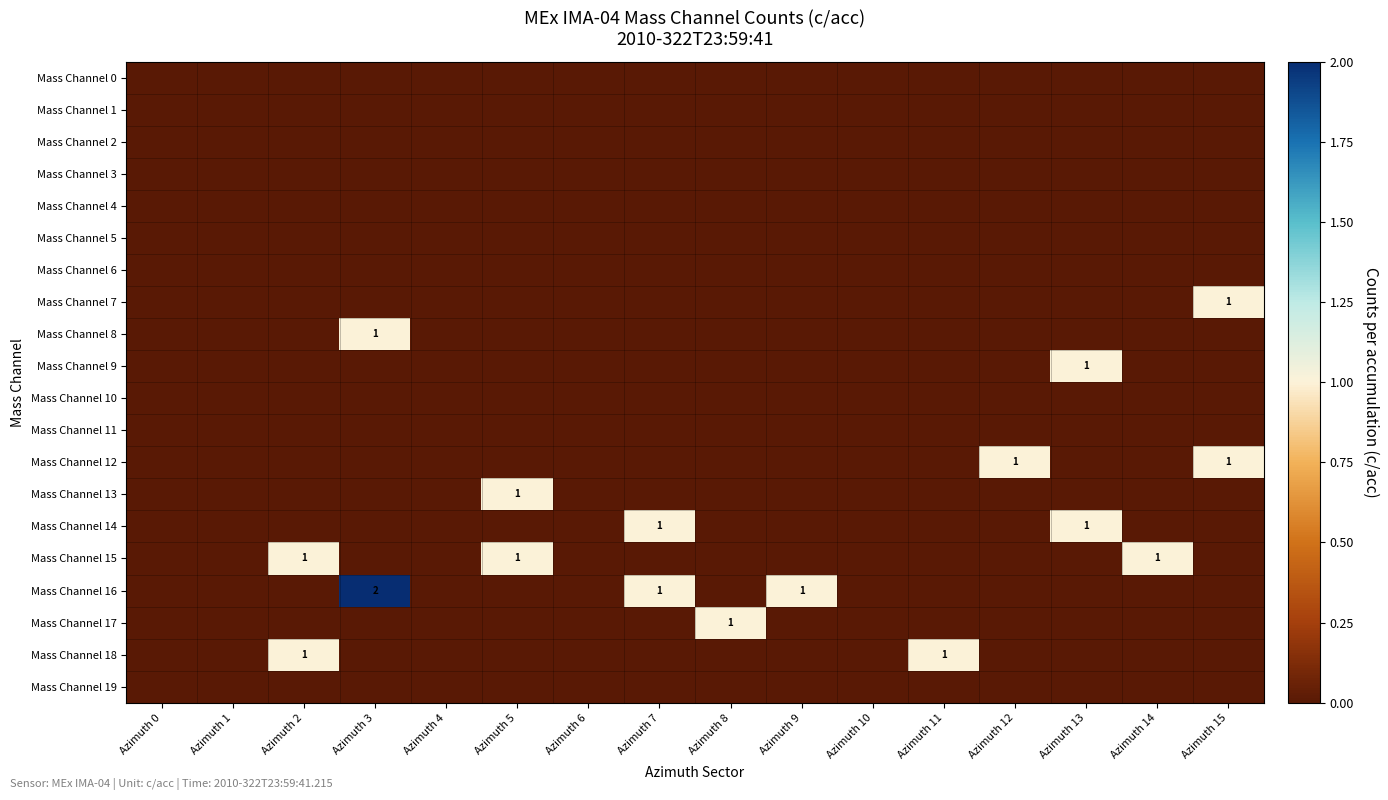

What is the difference between the highest and lowest values at Azimuth 8?

1